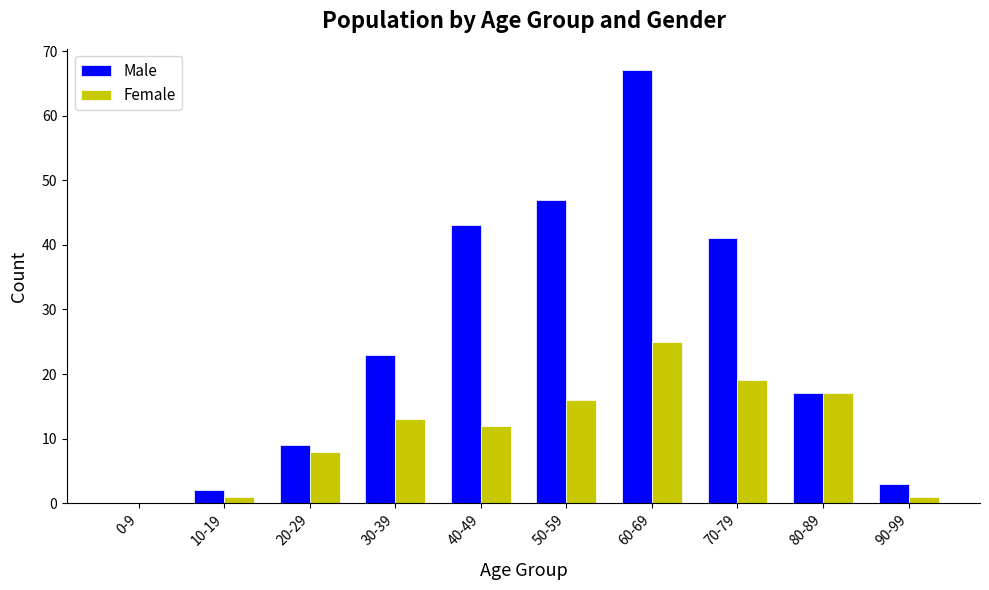

Between 70-79 and 90-99, which series saw the biggest shift?

Male